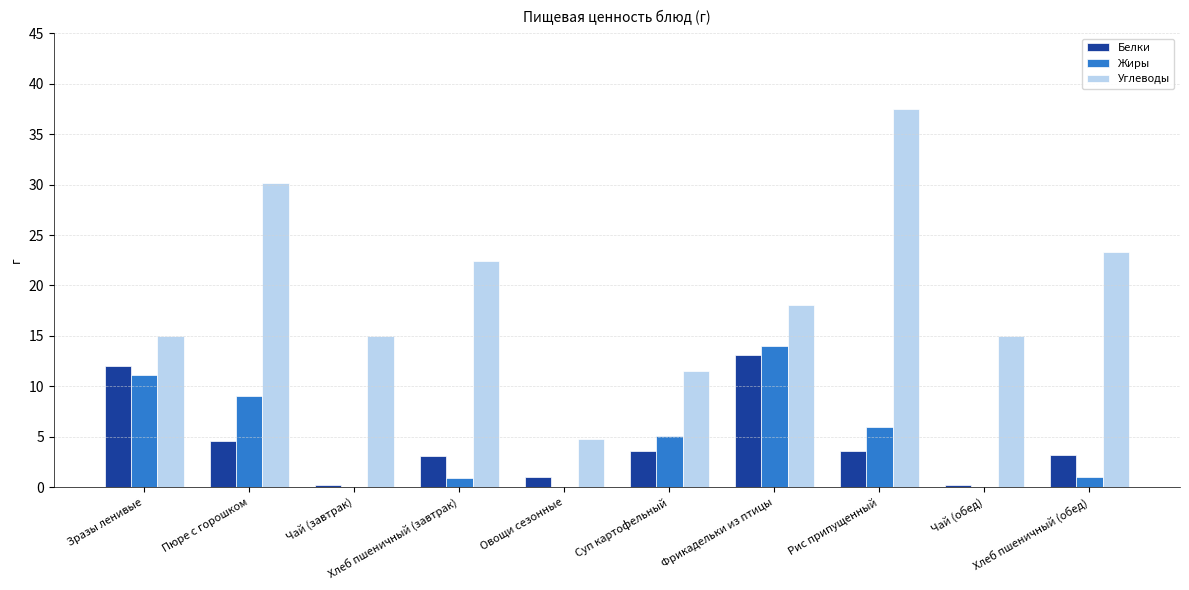

Between Чай (завтрак) and Рис припущенный, which series saw the biggest shift?

Углеводы